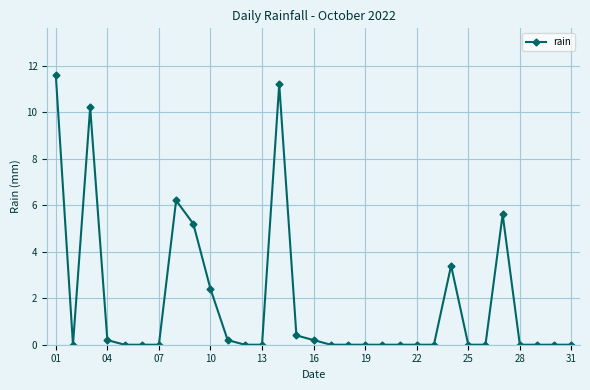

Is this an area chart (filled region under the line)?

No